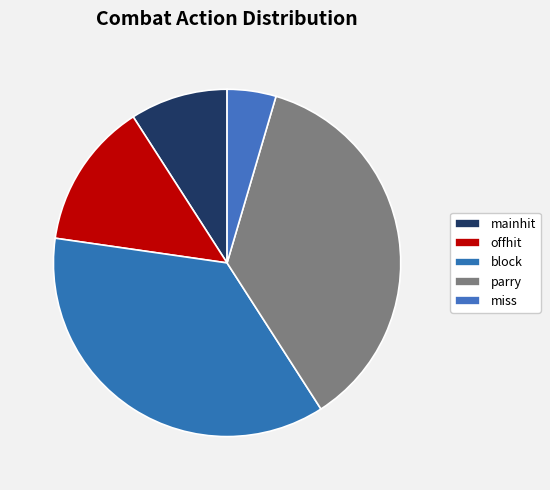

Is there a majority slice in this chart?

No